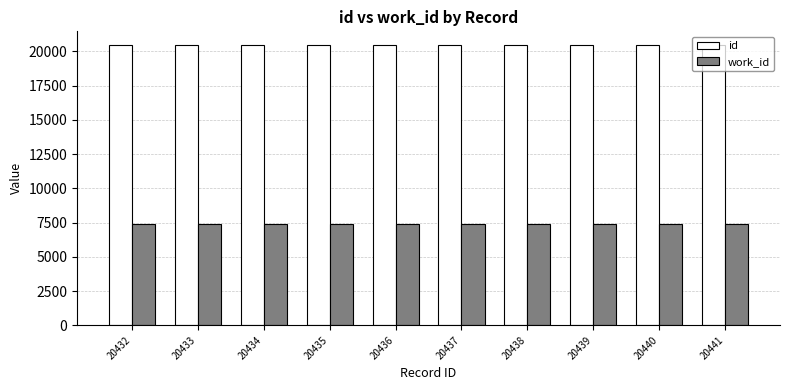

What is the difference between the maximum and minimum values in the id series?

9